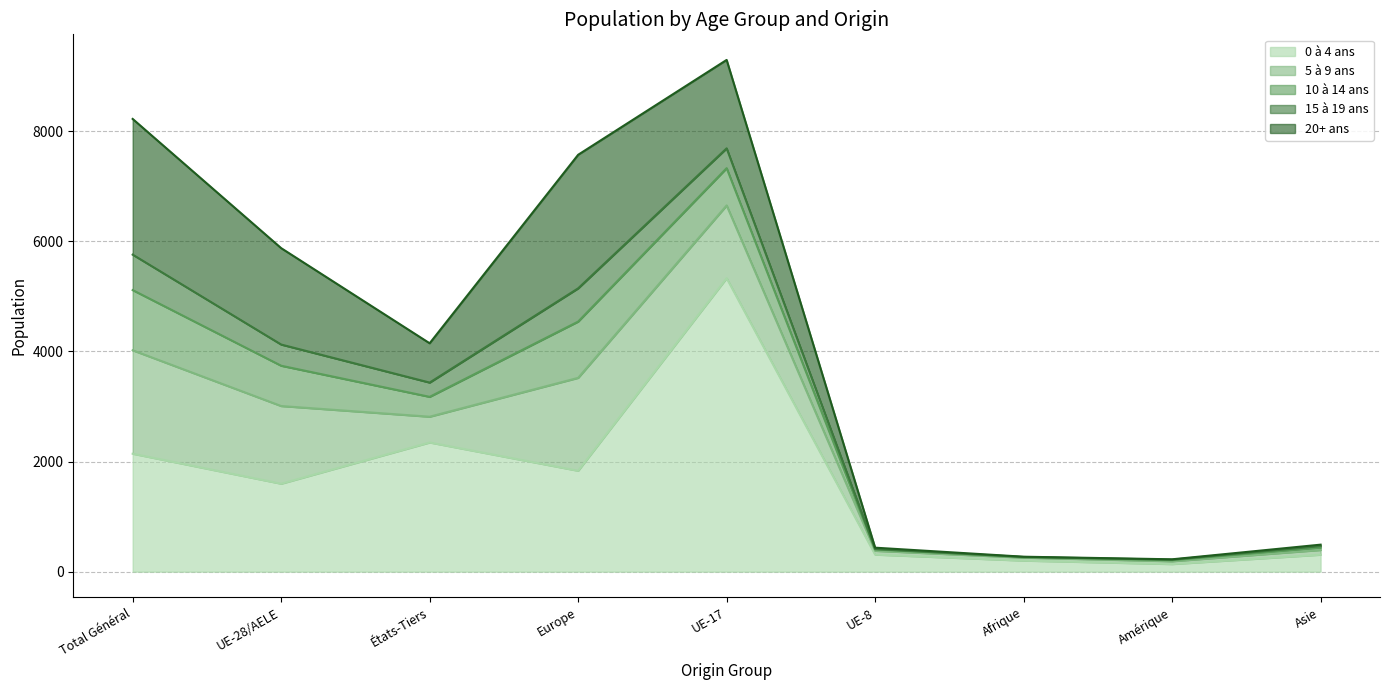

What is the average value of the 0 à 4 ans series?

1579